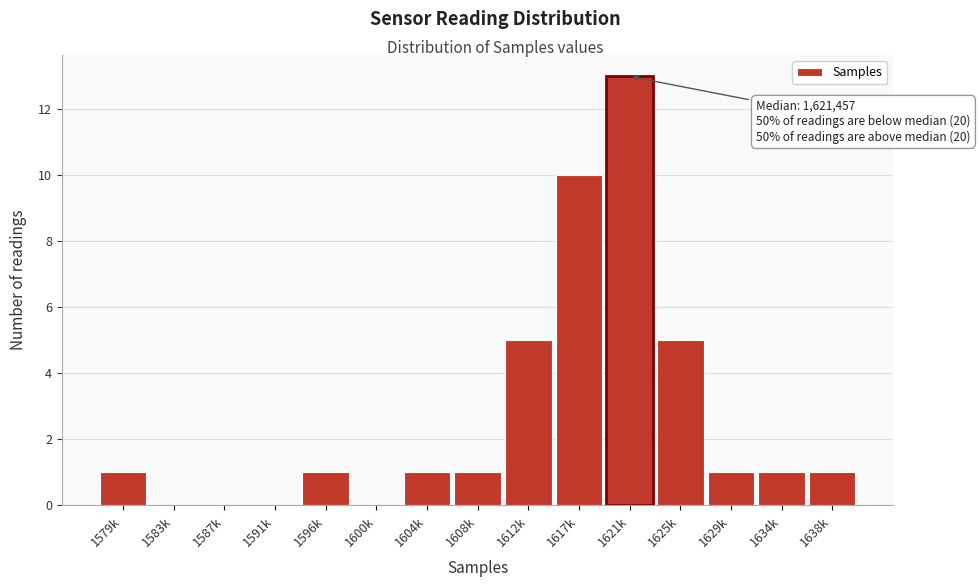

Reading left to right, transcribe all the data shown in this chart.

1579k=1	1583k=0	1587k=0	1591k=0	1596k=1	1600k=0	1604k=1	1608k=1	1612k=5	1617k=10	1621k=13	1625k=5	1629k=1	1634k=1	1638k=1